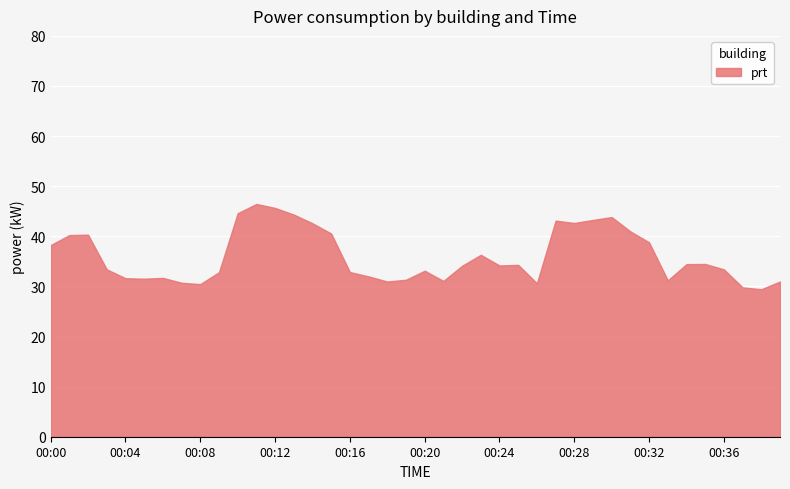

What is the difference between the values at 00:18 and 00:01?

9.3